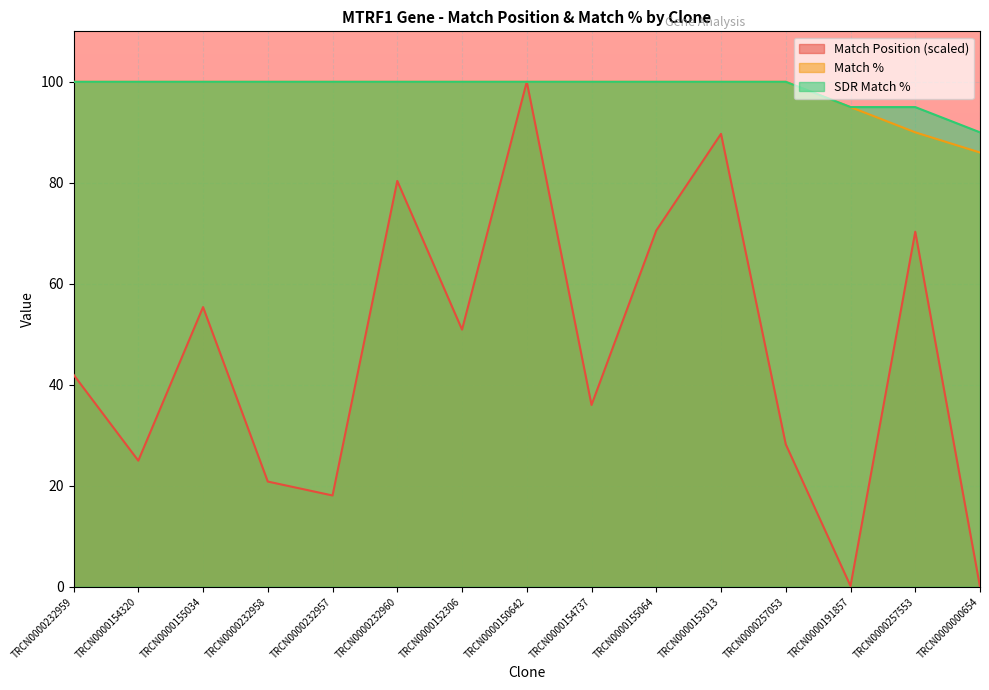

Is it true that Match Position equals 70.3 at TRCN0000257553?

True